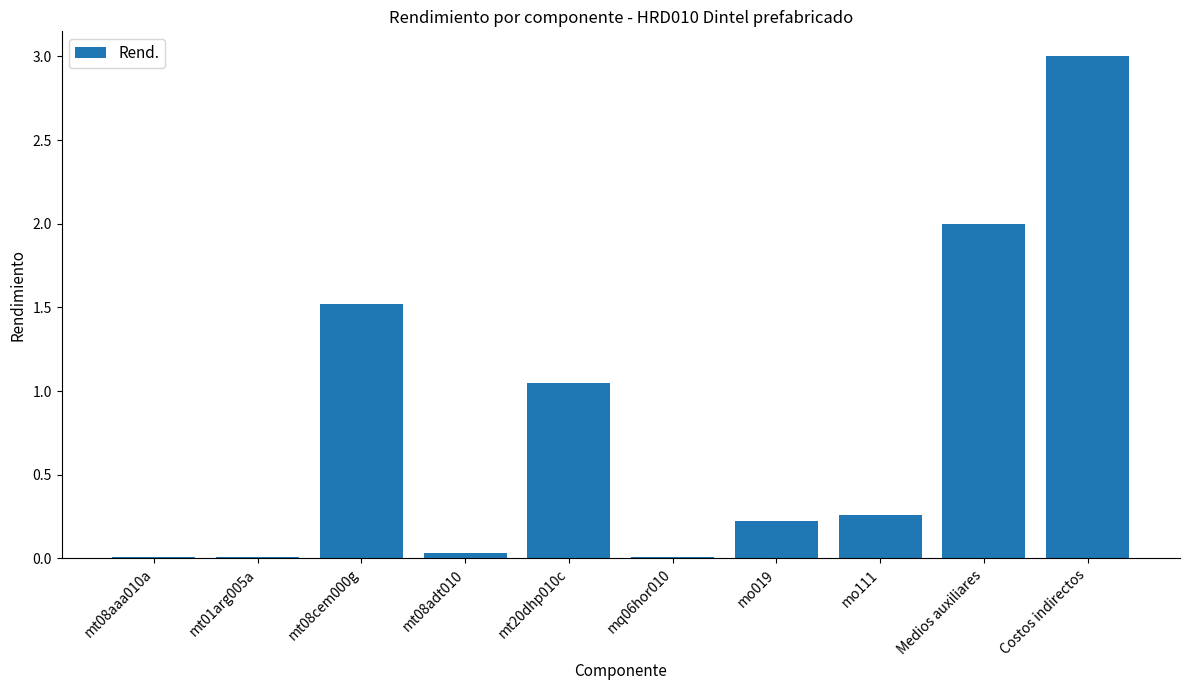

Which label corresponds to the largest value in the chart?

Costos indirectos